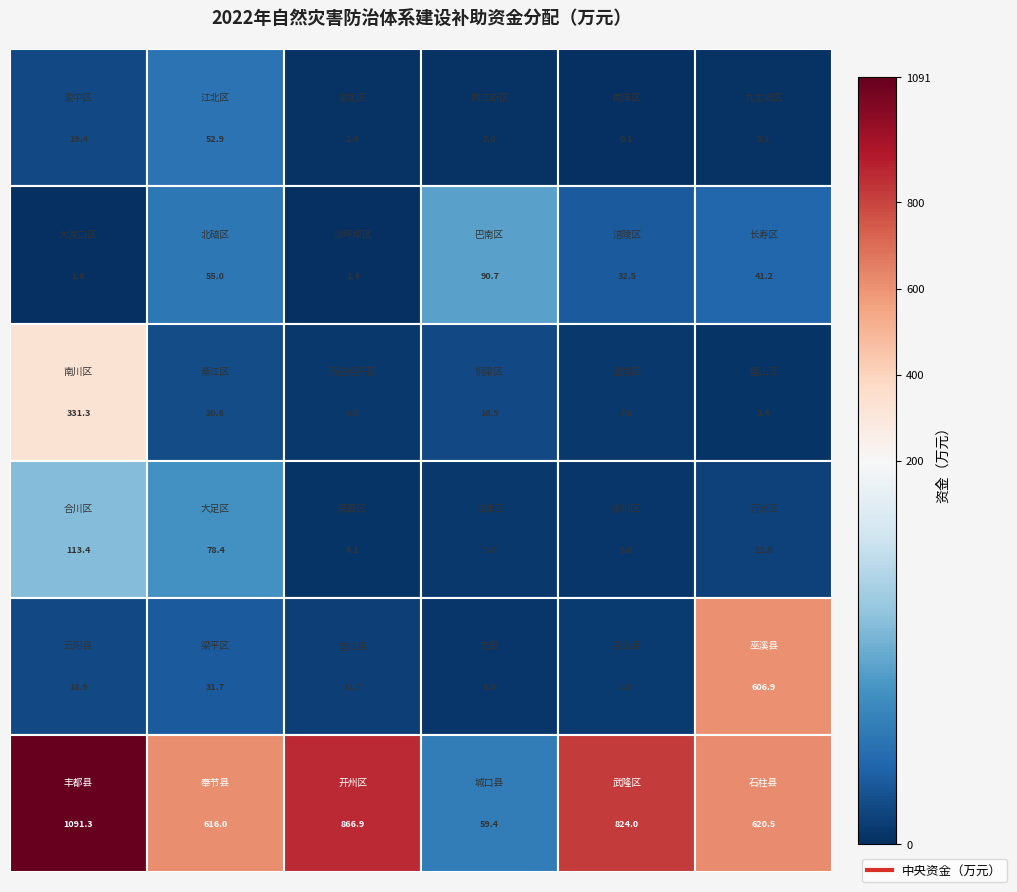

Reading left to right, extract all data points from this chart.

19.4	52.9	2.4	2.0	0.1	3.1	1.6	55.0	1.4	90.7	32.5	41.2	331.3	20.6	6.9	18.9	7.6	3.4	113.4	78.4	4.1	7.8	5.8	12.5	18.9	31.7	11.7	5.0	8.2	606.9	1091.3	616.0	866.9	59.4	824.0	620.5